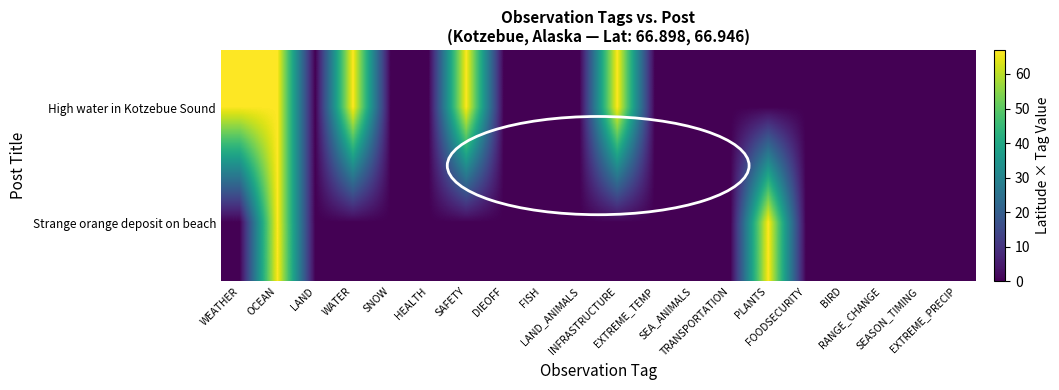

List the series in order of their peak value, highest first.

Strange orange deposit on beach, High water in Kotzebue Sound